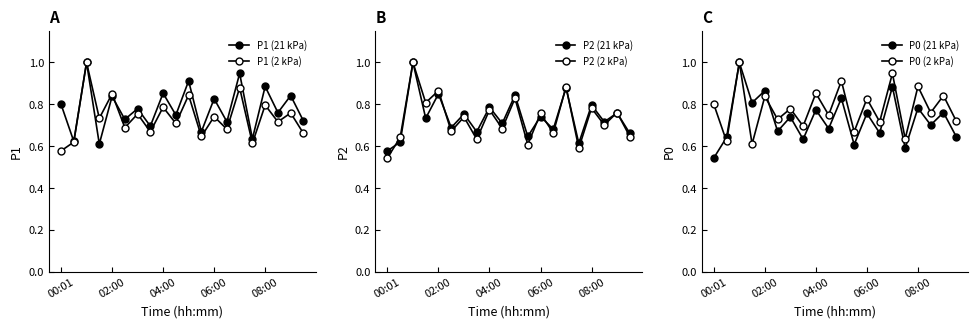

Does the chart display data point markers on the line(s)?

Yes